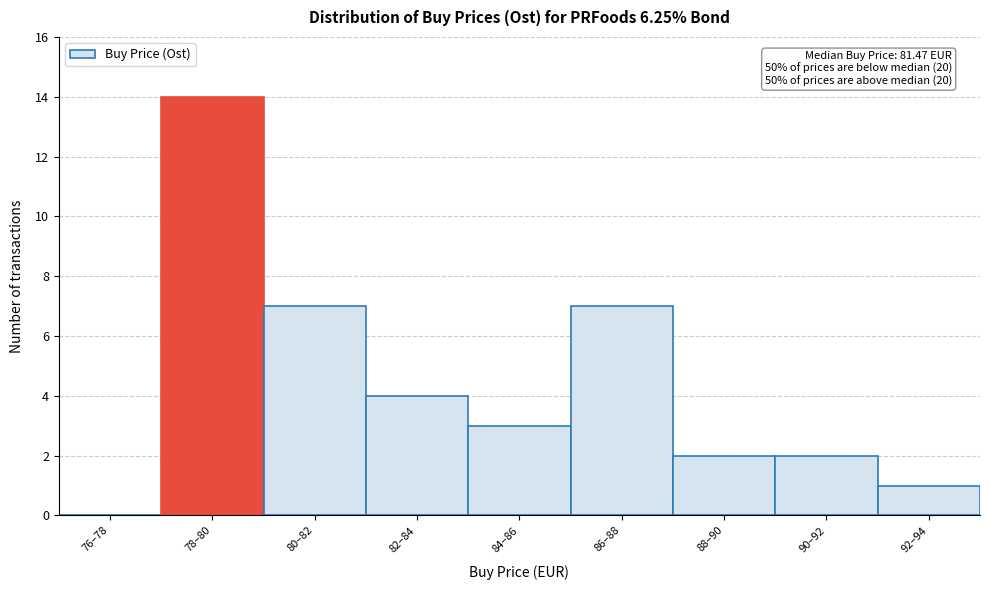

Reading left to right, extract all data points from this chart.

76–78=0	78–80=14	80–82=7	82–84=4	84–86=3	86–88=7	88–90=2	90–92=2	92–94=1